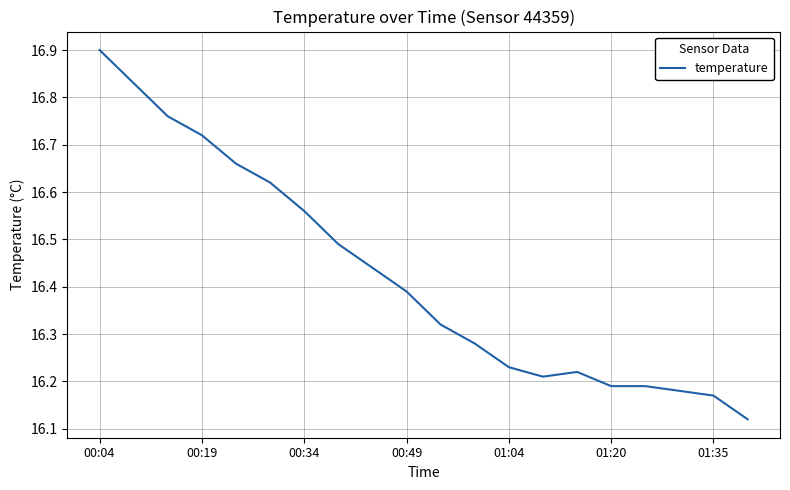

What is the maximum value shown in the chart?

16.9